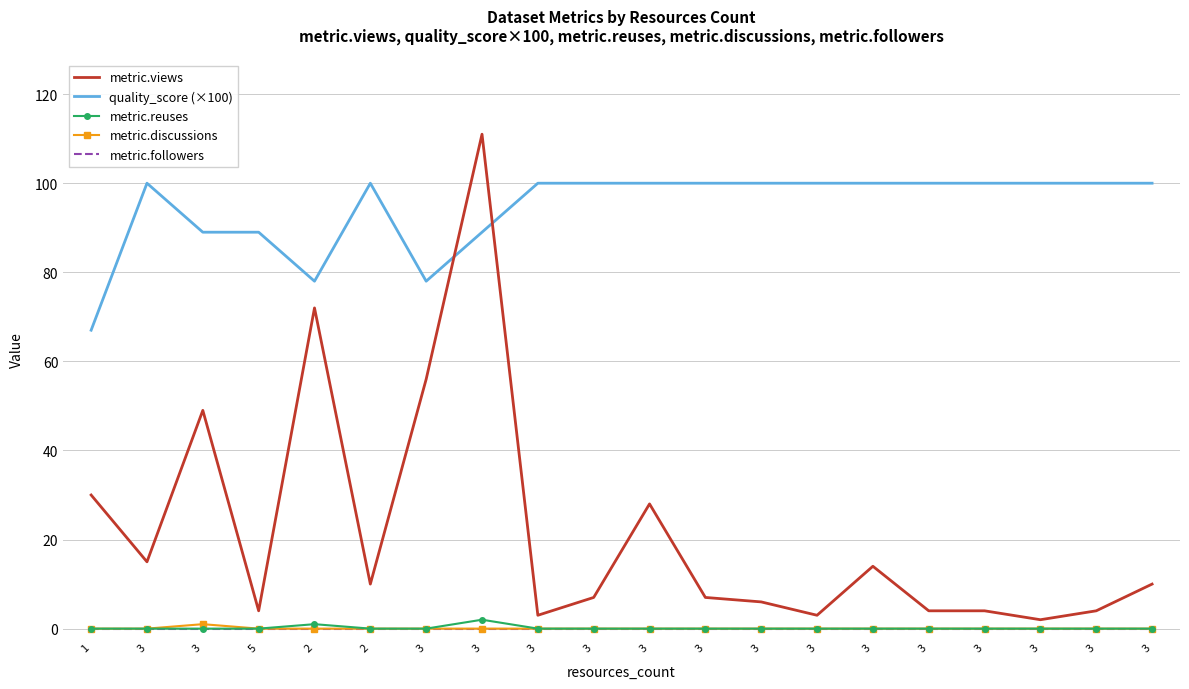

What are all the series names shown in the legend?

metric.views, quality_score (×100), metric.reuses, metric.discussions, metric.followers